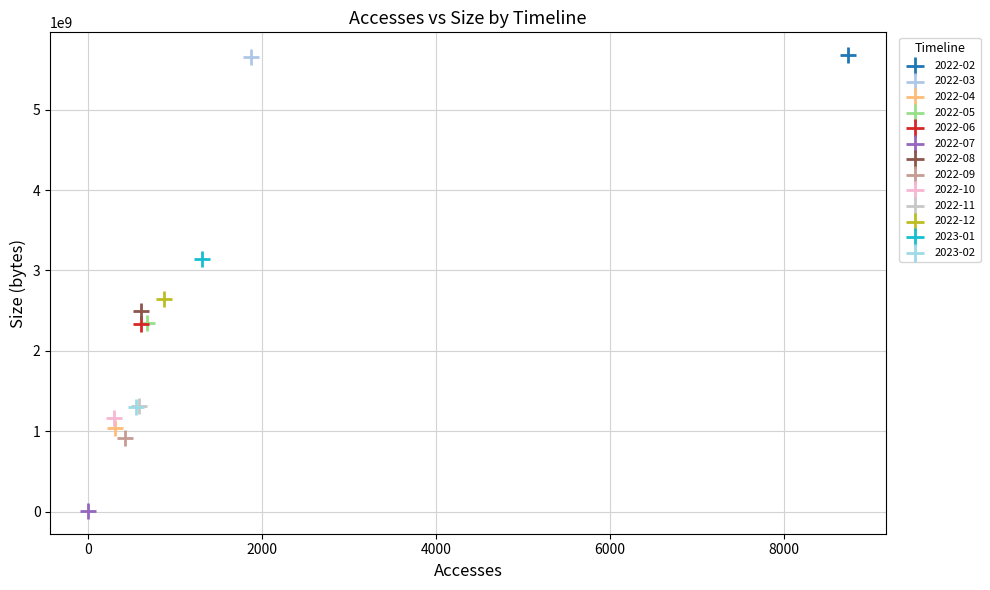

Which series contains the lowest Y value?

2022-07